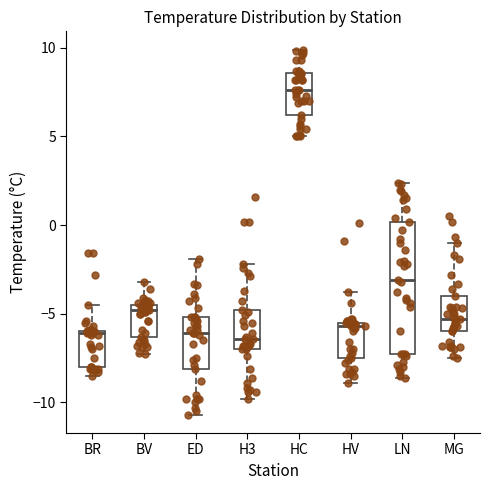

Reading left to right, read every box against the y-axis: the position of its median line, the range the box covers, and the ends of its whiskers. The values are not printed on the chart, so give them approximately, as read against the axis.

BR: median -6.0, box -8.0 to -6.0, whiskers -8.5 to -4.5
BV: median -5.0, box -6.5 to -4.5, whiskers -7.5 to -3.0
ED: median -6.0, box -8.0 to -5.0, whiskers -10.5 to -2.0
H3: median -6.5, box -7.0 to -5.0, whiskers -10.0 to -2.0
HC: median 7.5, box 6.0 to 8.5, whiskers 5.0 to 10.0
HV: median -5.5 (just below the box's upper edge), box -7.5 to -5.5, whiskers -9.0 to -4.0
LN: median -3.0, box -7.5 to 0.0, whiskers -8.5 to 2.5
MG: median -5.5, box -6.0 to -4.0, whiskers -7.5 to -1.0